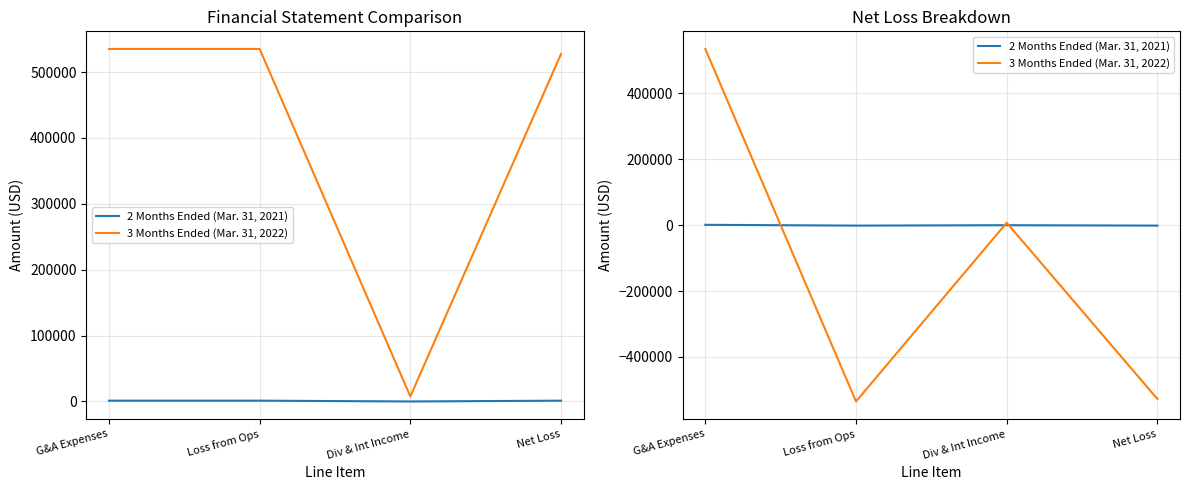

True or false: 3 Months Ended (Mar. 31, 2022) and 2 Months Ended (Mar. 31, 2021) intersect in this chart.

True